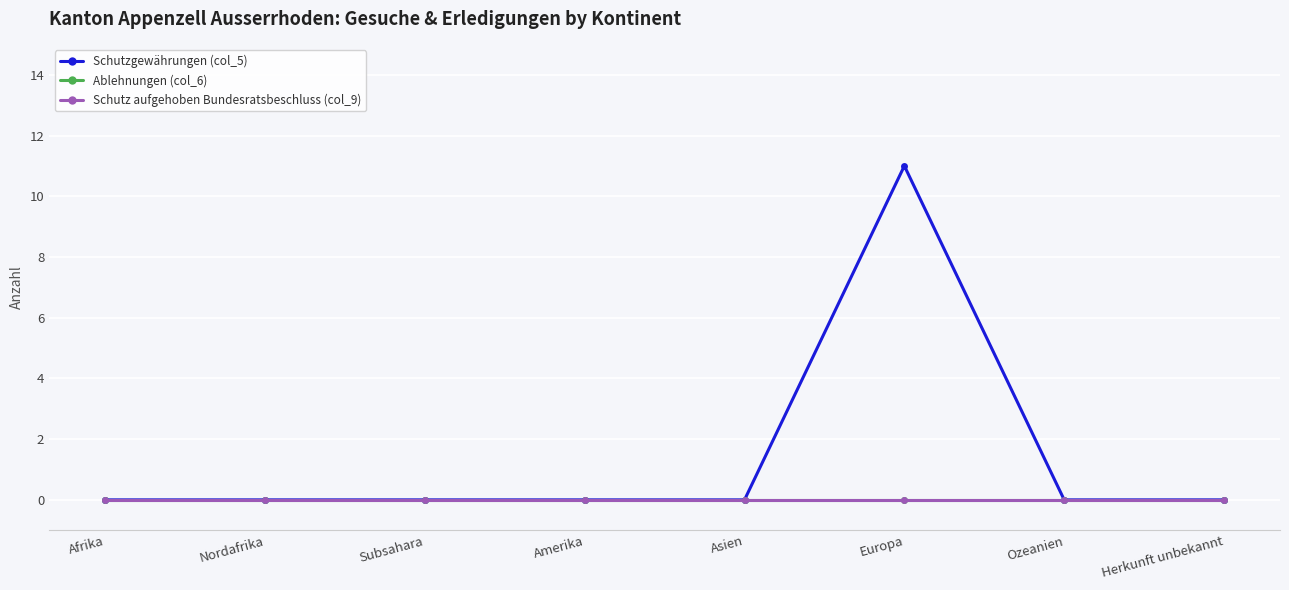

At which category is the sum across all series the highest?

Europa